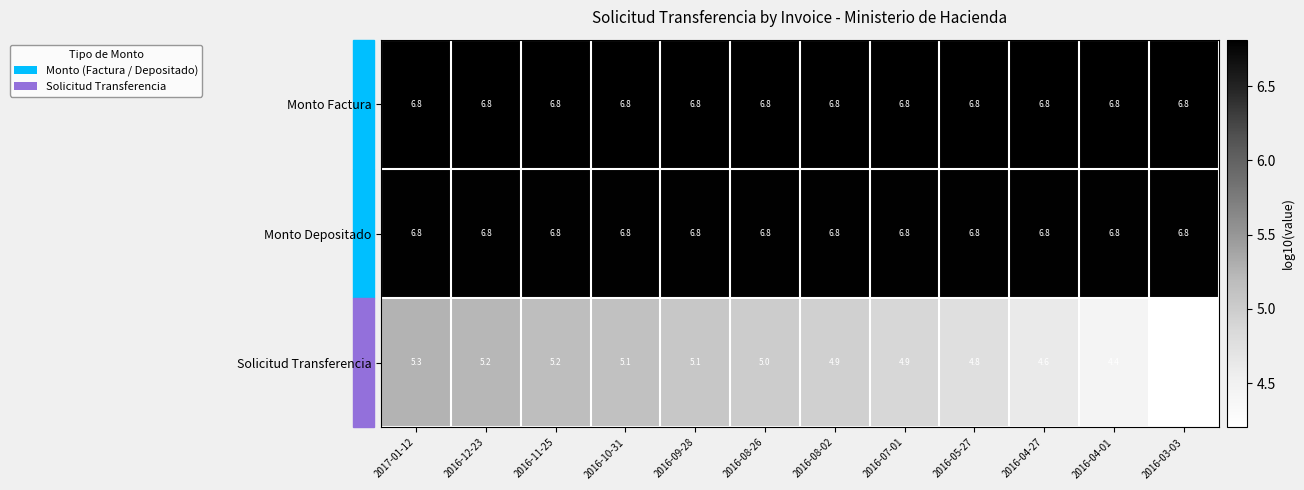

At which category is the sum across all series the highest?

2017-01-12